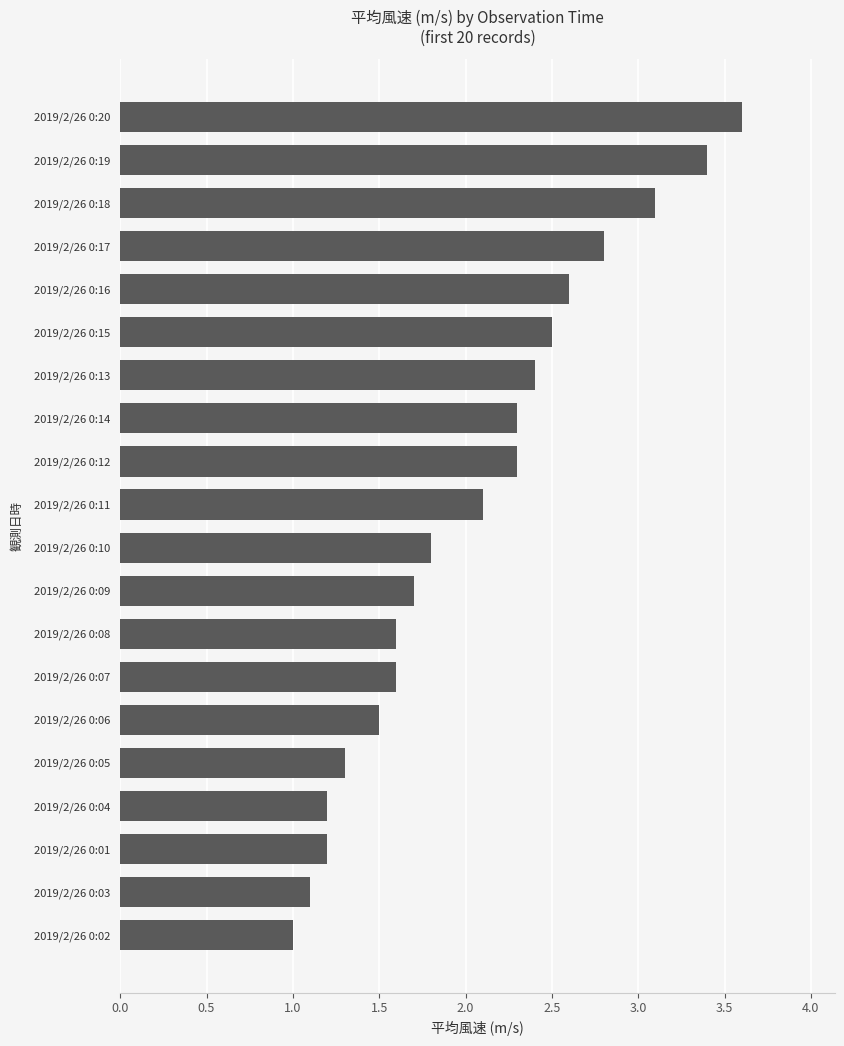

At which category does the chart reach its peak across all series?

2019/2/26 0:20